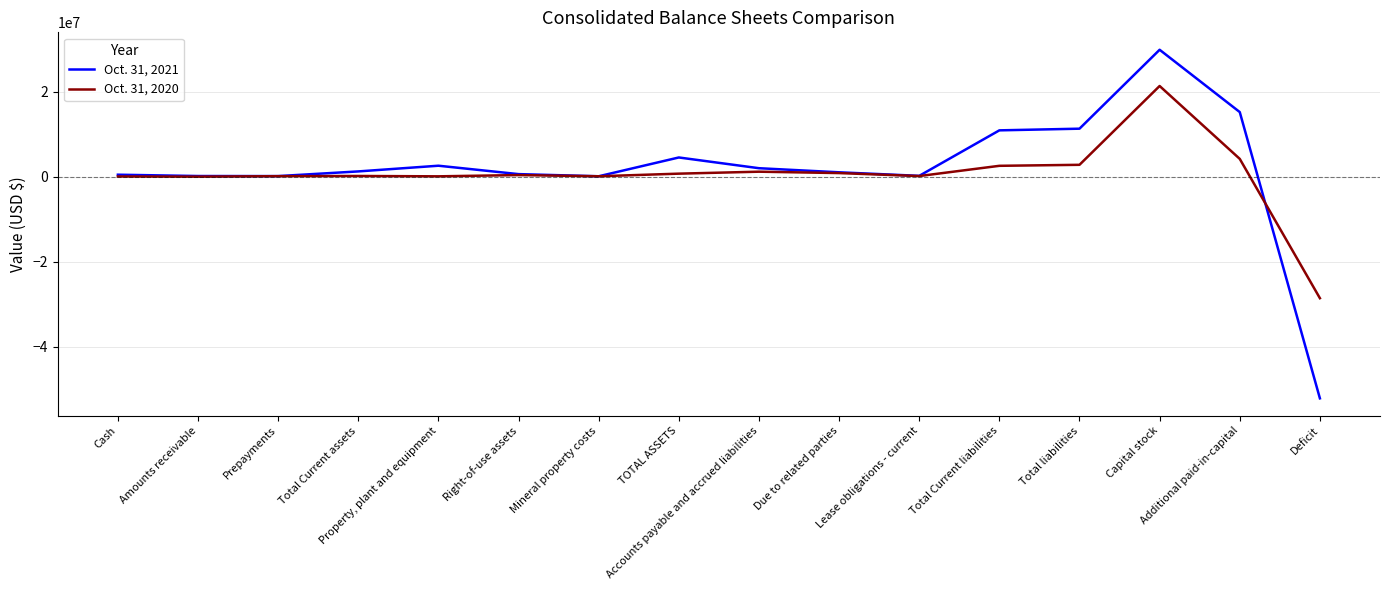

The value of Oct. 31, 2020 at Additional paid-in-capital is 4182037. True or false?

True